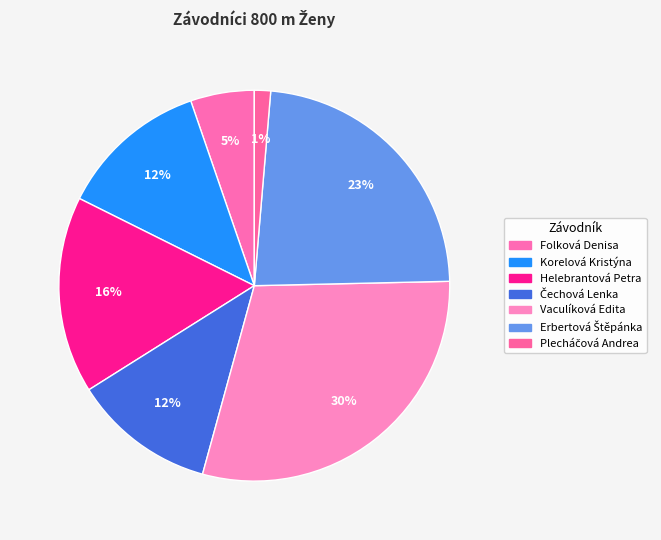

Count the number of slices in the pie.

7